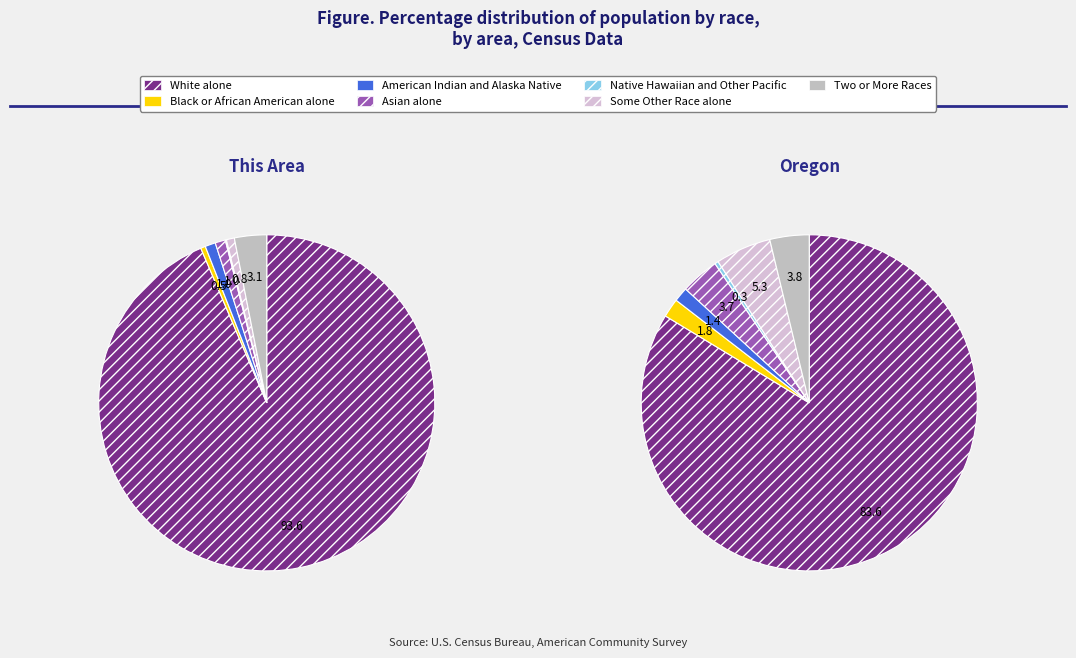

To the nearest percent, what is the average slice percentage?

14%